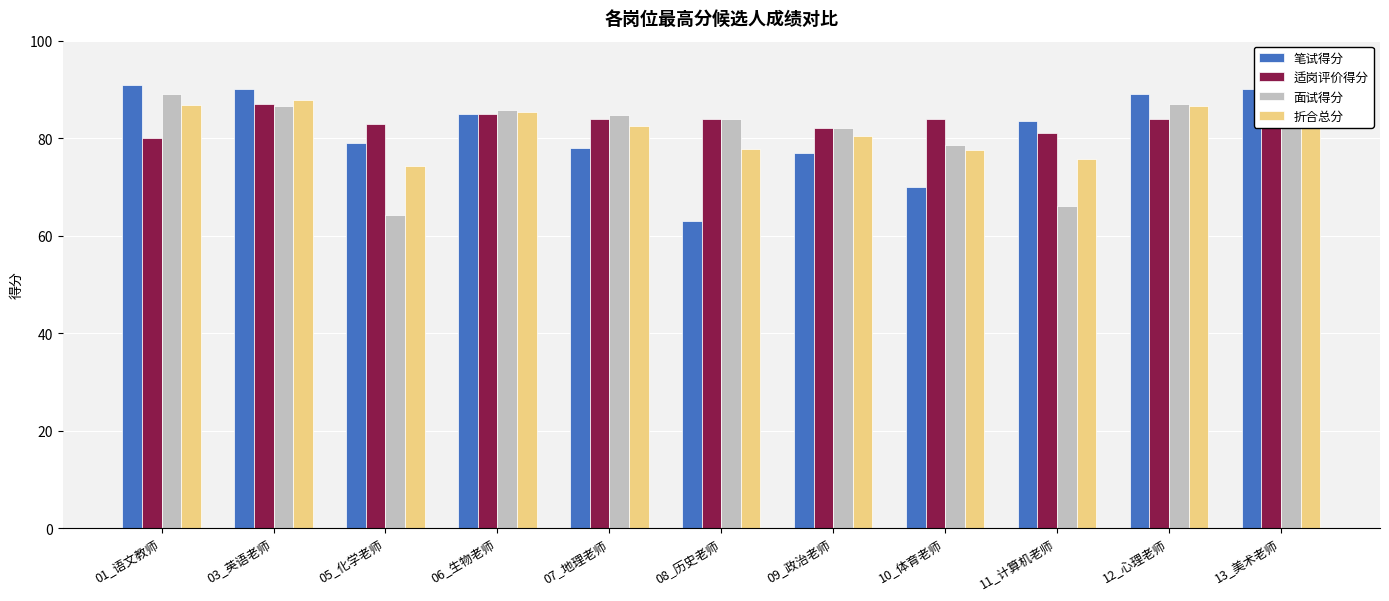

What is the average value of the 面试得分 series?

81.4